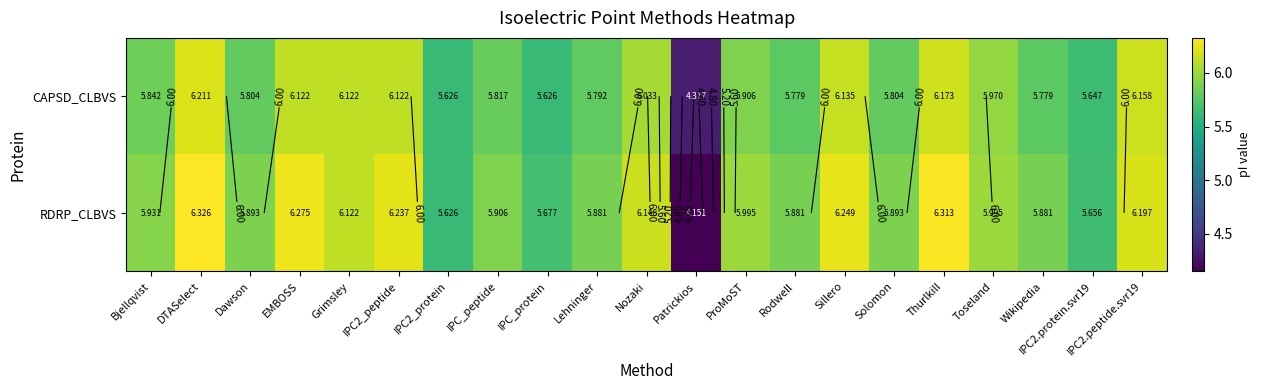

At Sillero, list the series in order from smallest to largest.

CAPSD_CLBVS, RDRP_CLBVS